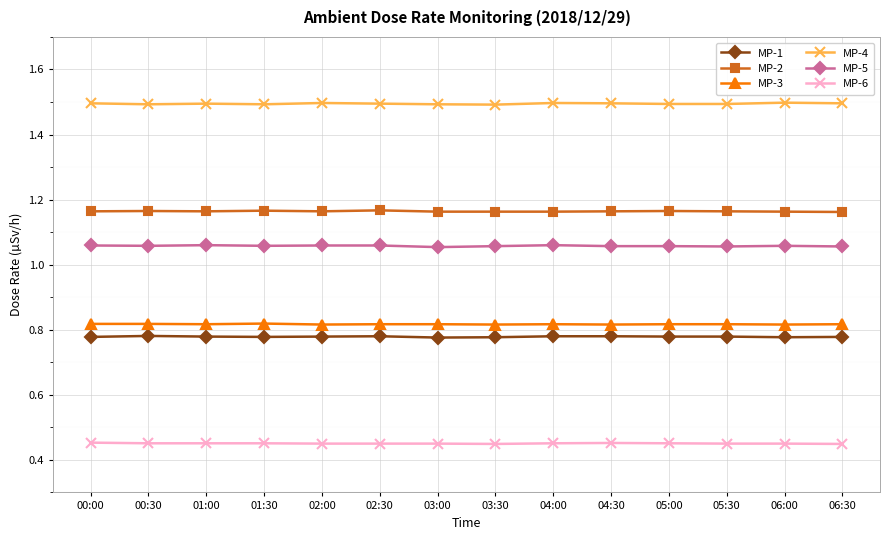

What is the label of the 6th point from the left?

02:30